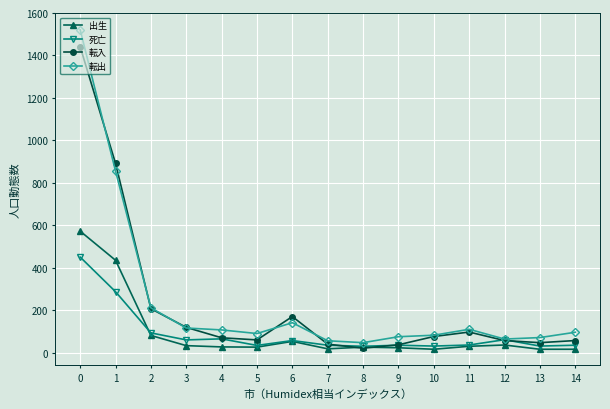

Which series has the largest range (max minus min)?

転出